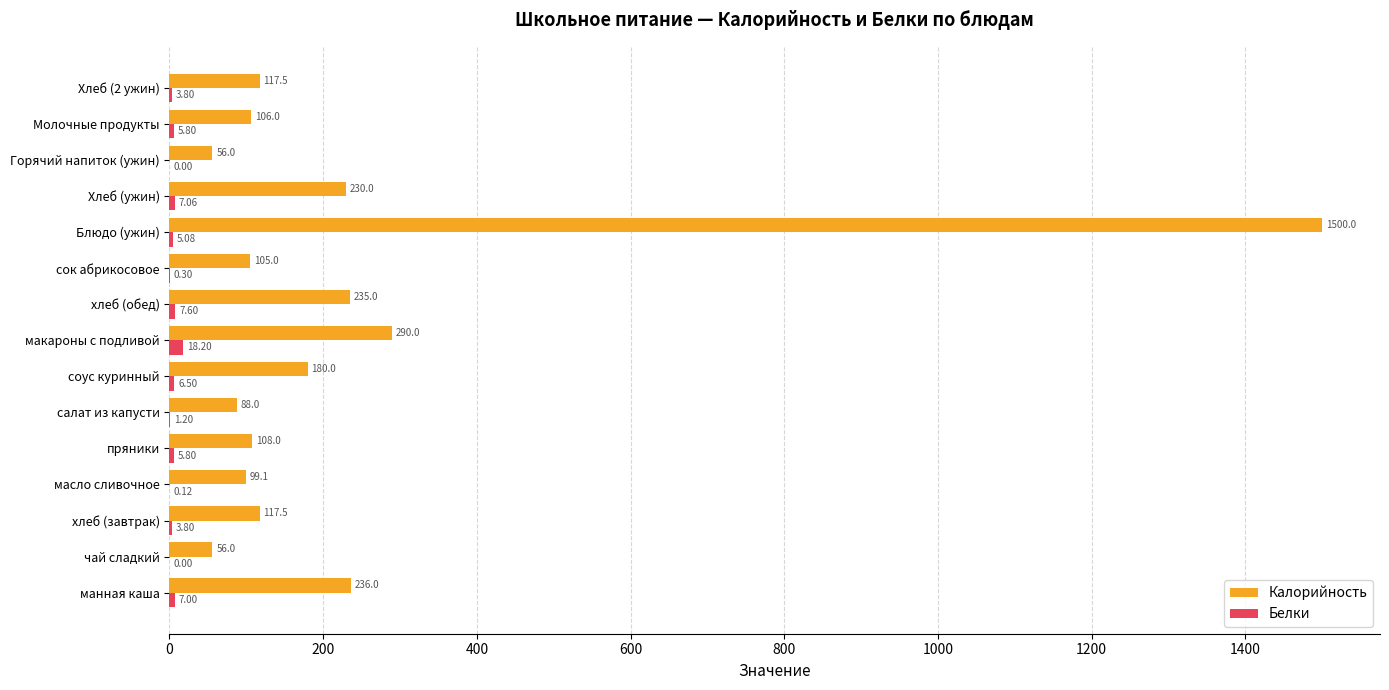

Between хлеб (обед) and Блюдо (ужин), which series saw the biggest shift?

Калорийность